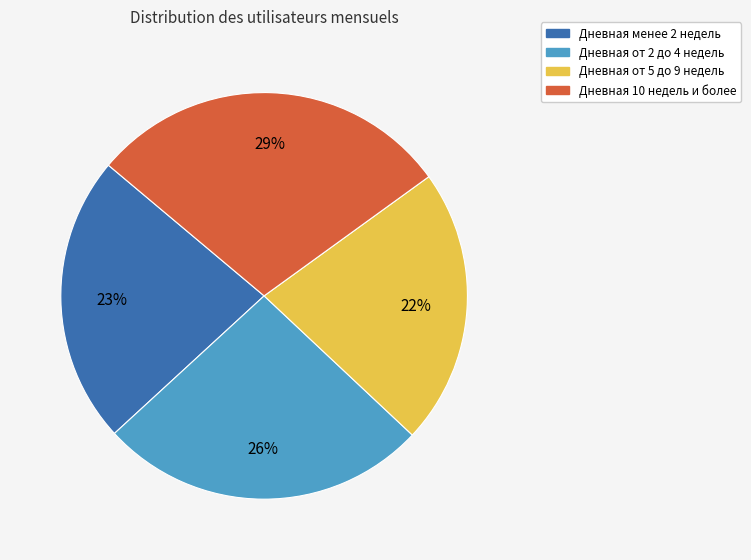

Which slice is the largest?

Дневная 10 недель и более